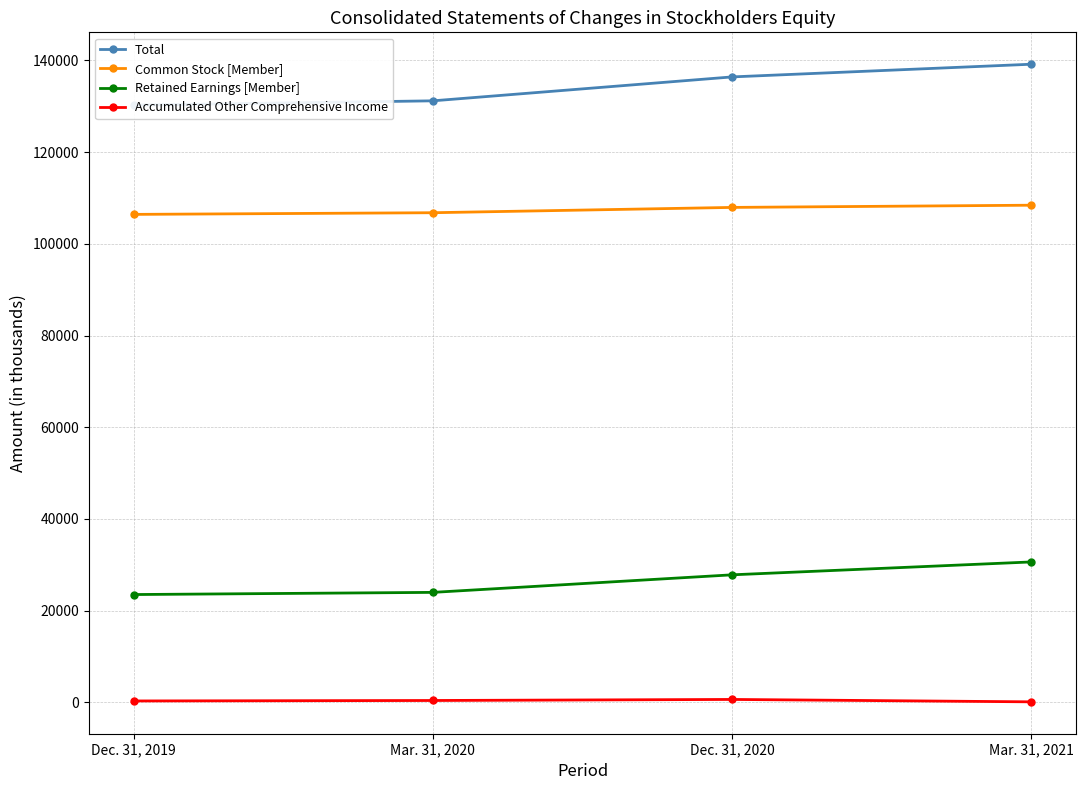

At which label does Accumulated Other Comprehensive Income reach its minimum?

Mar. 31, 2021